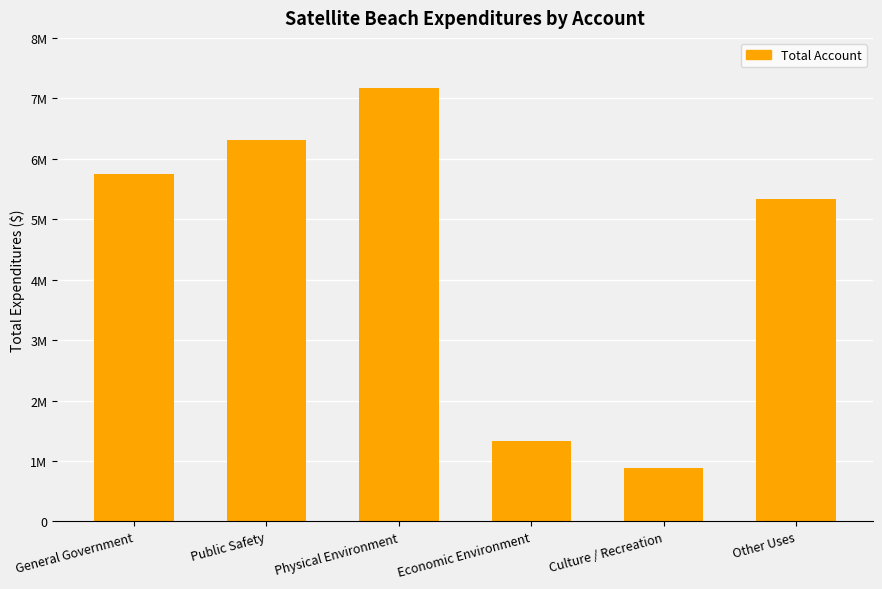

Reading left to right, list all the values displayed in this chart.

General Government=5751028	Public Safety=6311749	Physical Environment=7163969	Economic Environment=1331006	Culture / Recreation=888703	Other Uses=5338707